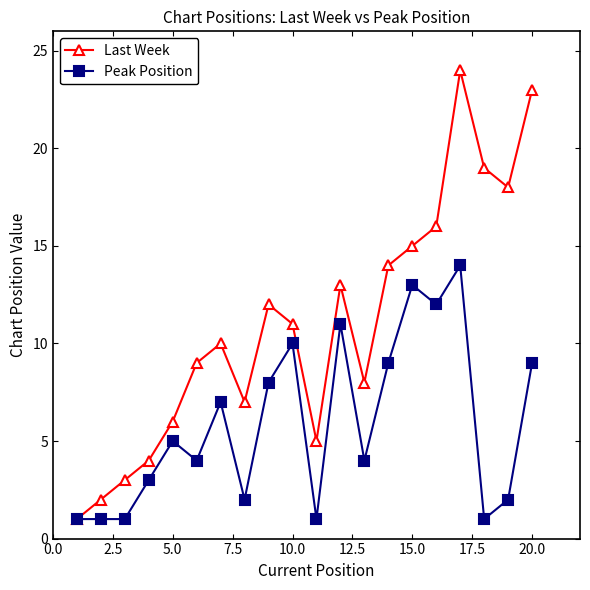

What is the highest value of the Peak Position series?

14